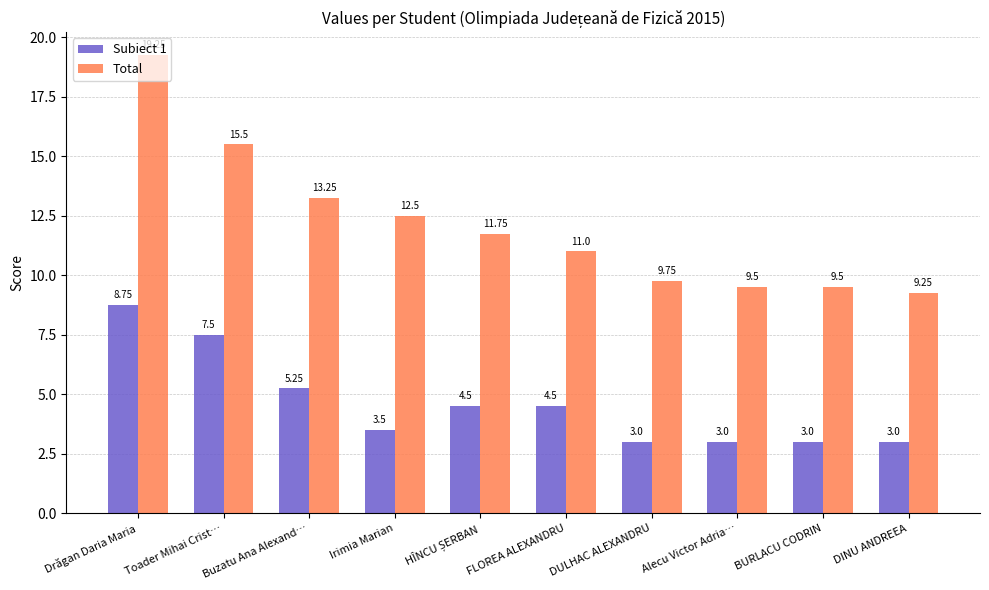

Where is Total nearest to the value 14?

Buzatu Ana Alexand…